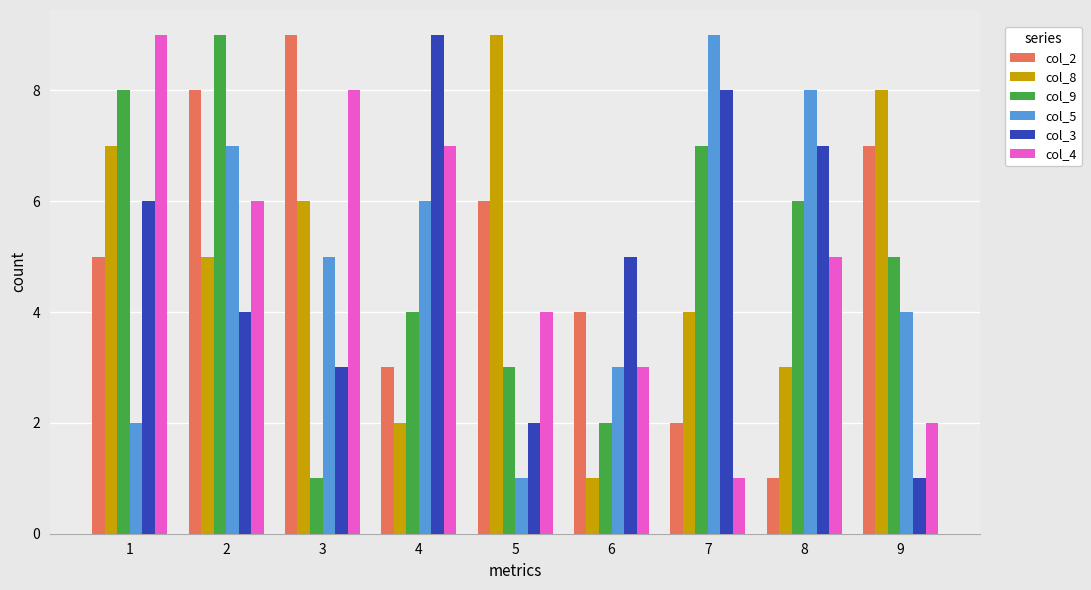

Between 1 and 8, which series saw the biggest shift?

col_5